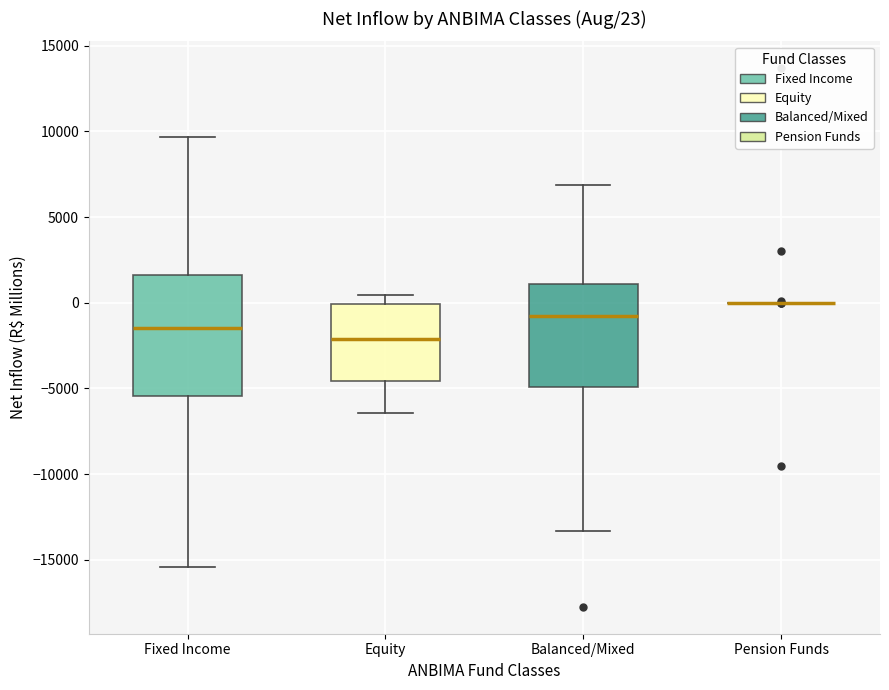

Comparing the boxes themselves (not the whiskers), which one is the tallest?

Fixed Income